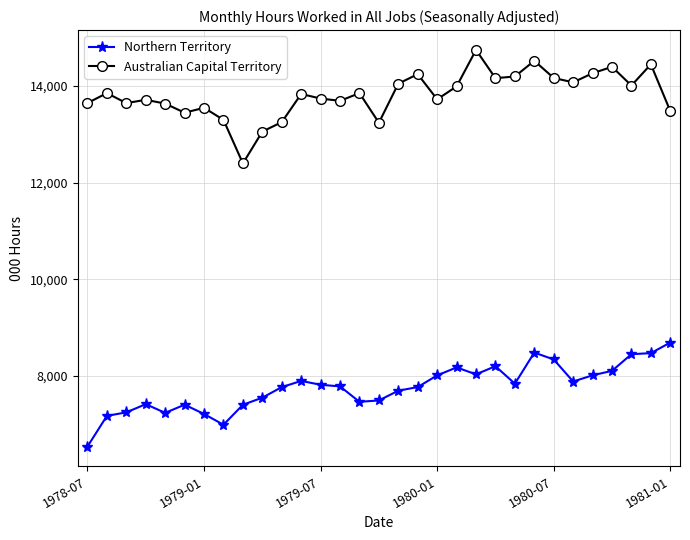

Rank the series by their average value, from highest to lowest.

Australian Capital Territory, Northern Territory